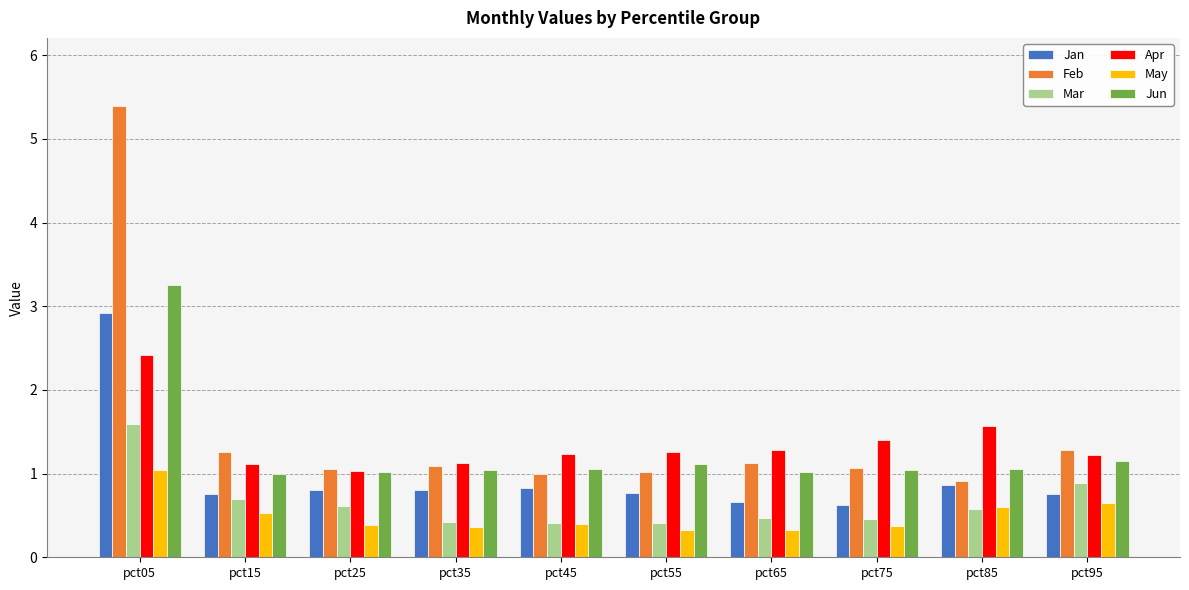

List the series in order of their peak value, lowest first.

May, Mar, Apr, Jan, Jun, Feb